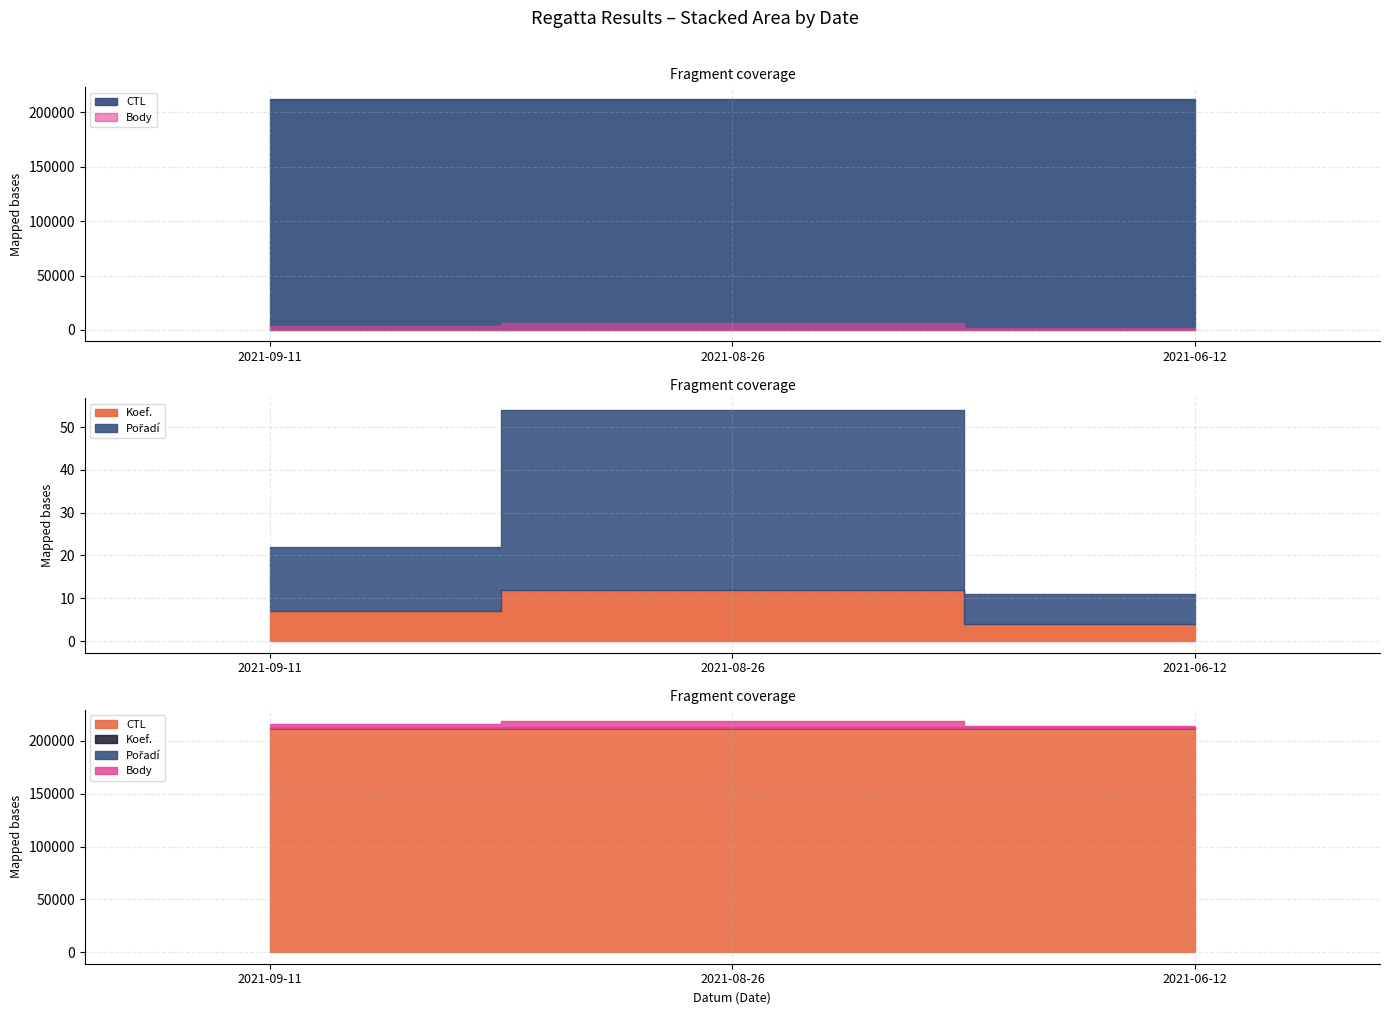

Which has a higher value, 2021-09-11 or 2021-08-26?

2021-08-26